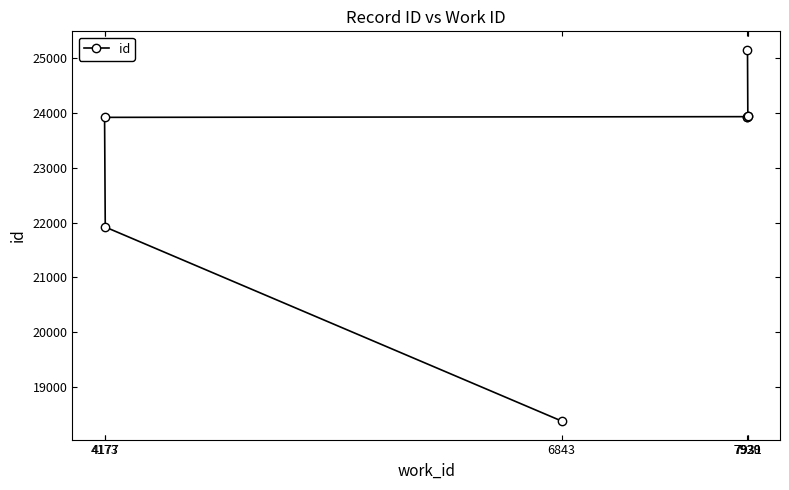

How many values exceed 23936?

3